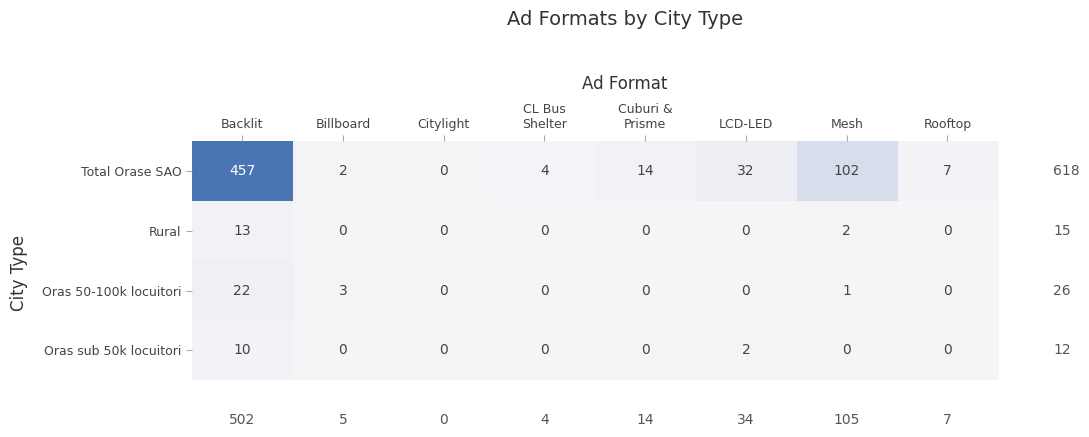

At how many categories does at least one series exceed 381?

1